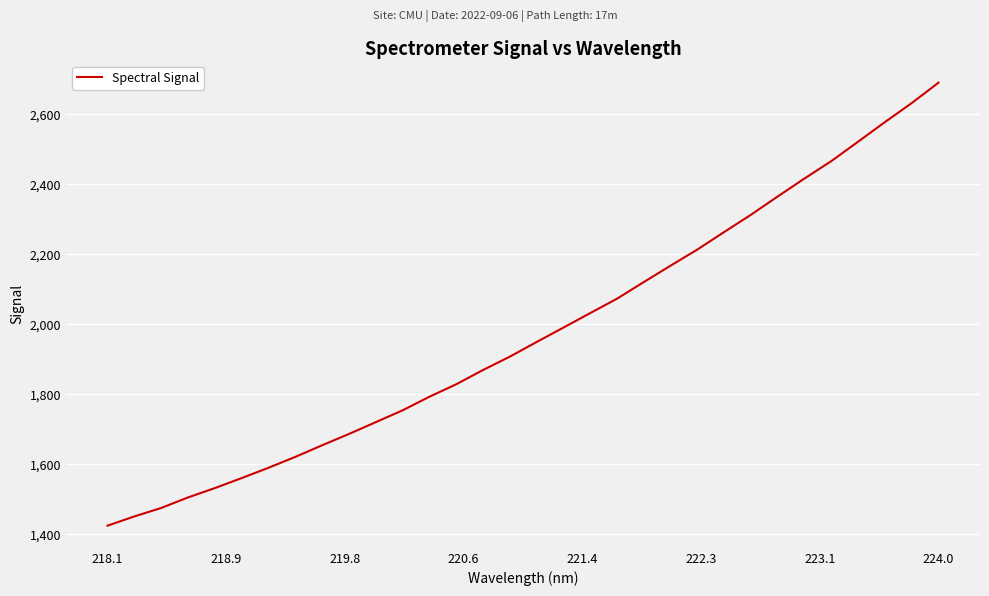

What is the greatest value displayed?

2690.6